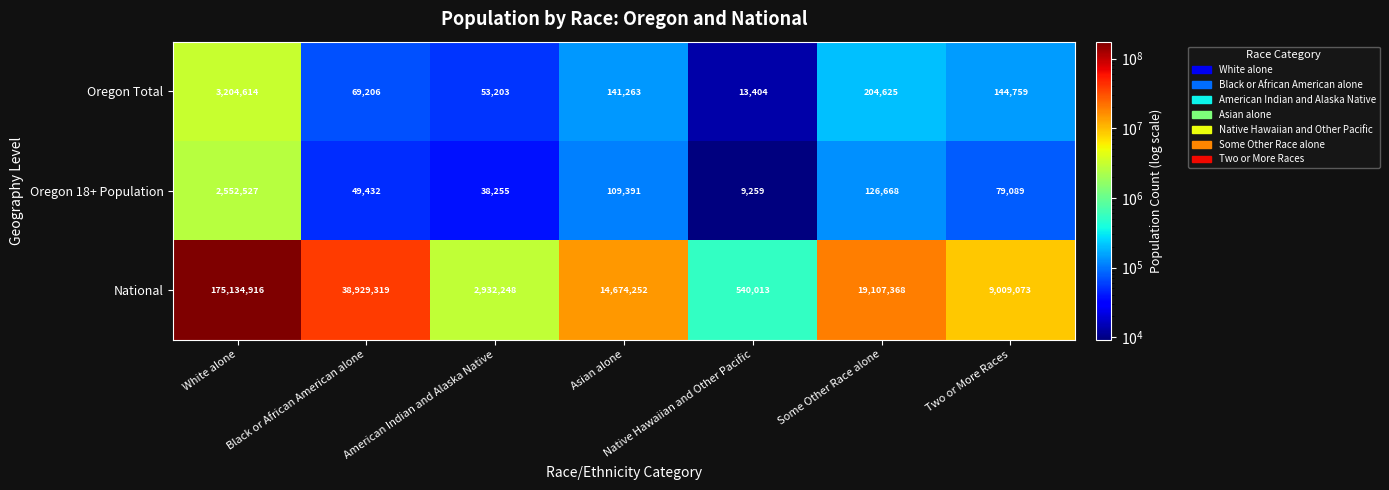

What is the smallest value displayed?

9259